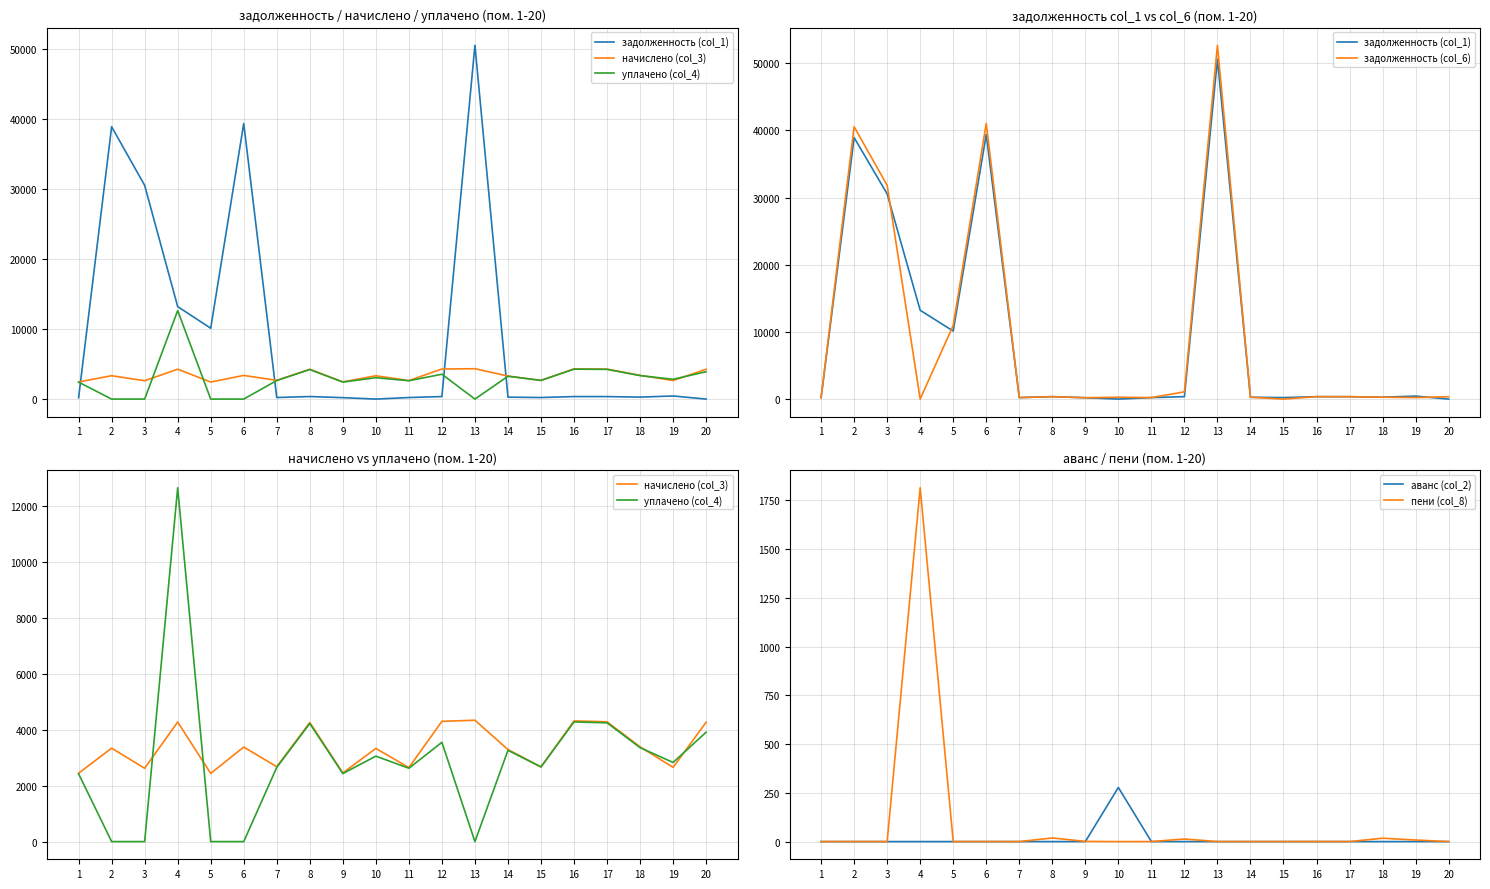

The аванс (col_2) series shows 277.7 at 10. True or false?

True